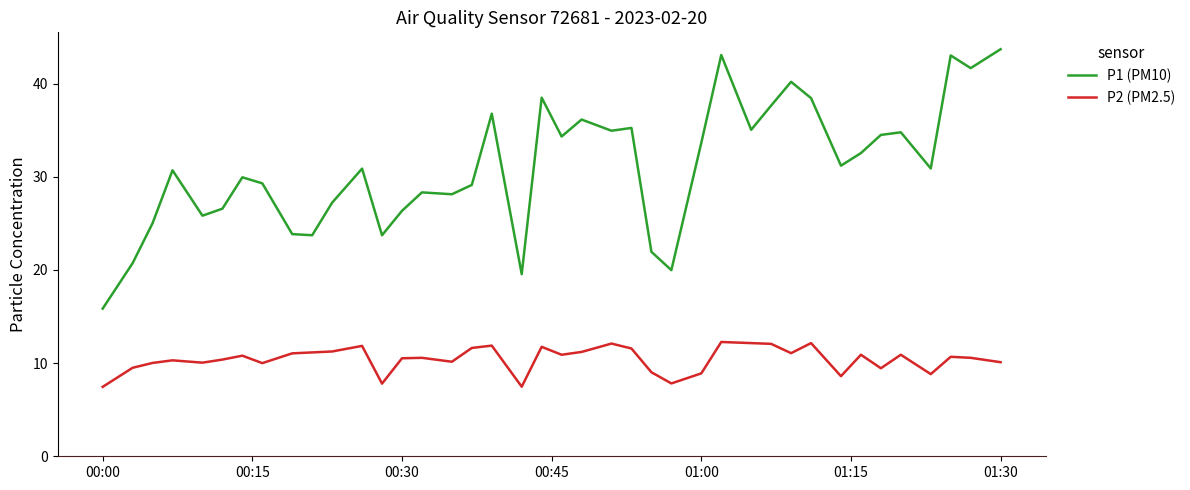

Which series has the largest range (max minus min)?

P1 (PM10)